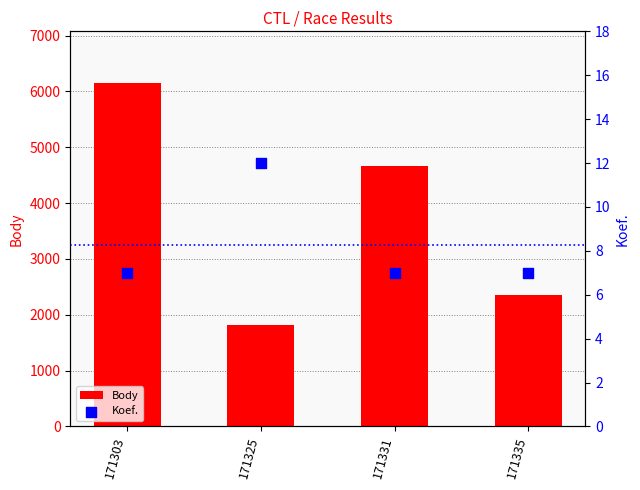

Is the value of Body at 171335 greater than the value of Koef. at 171325?

Yes